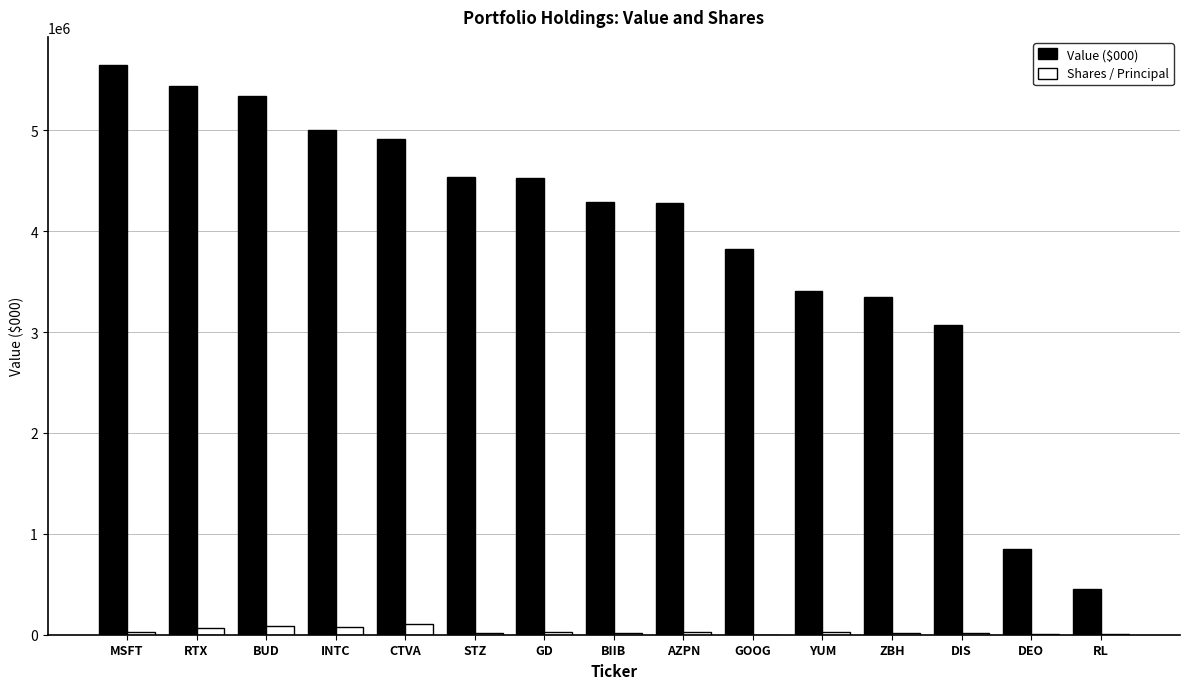

True or false: Value ($000) has a value of 7467569 at GD.

False